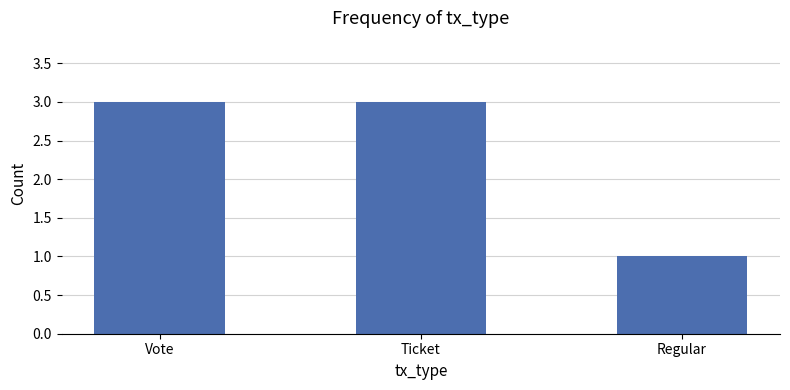

What is the change in value from Vote to Regular?

-2